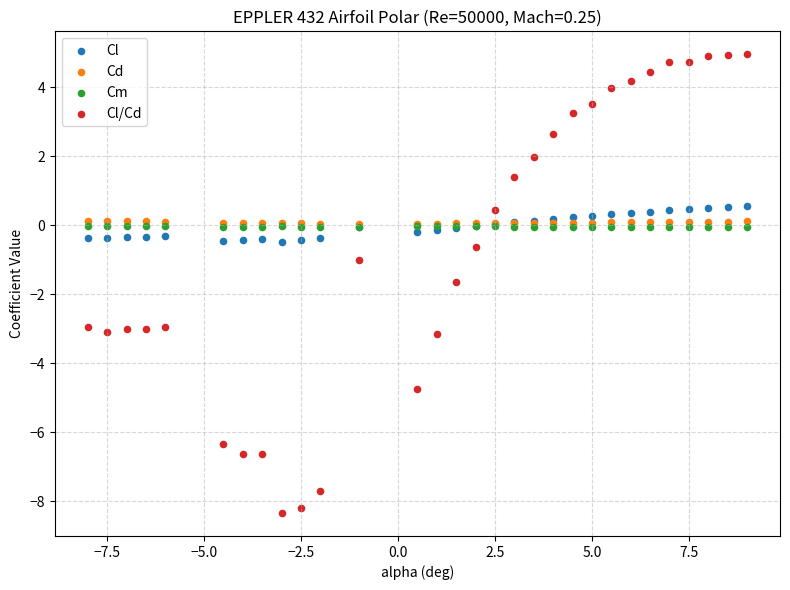

Which series contains the highest Y value?

Cl/Cd